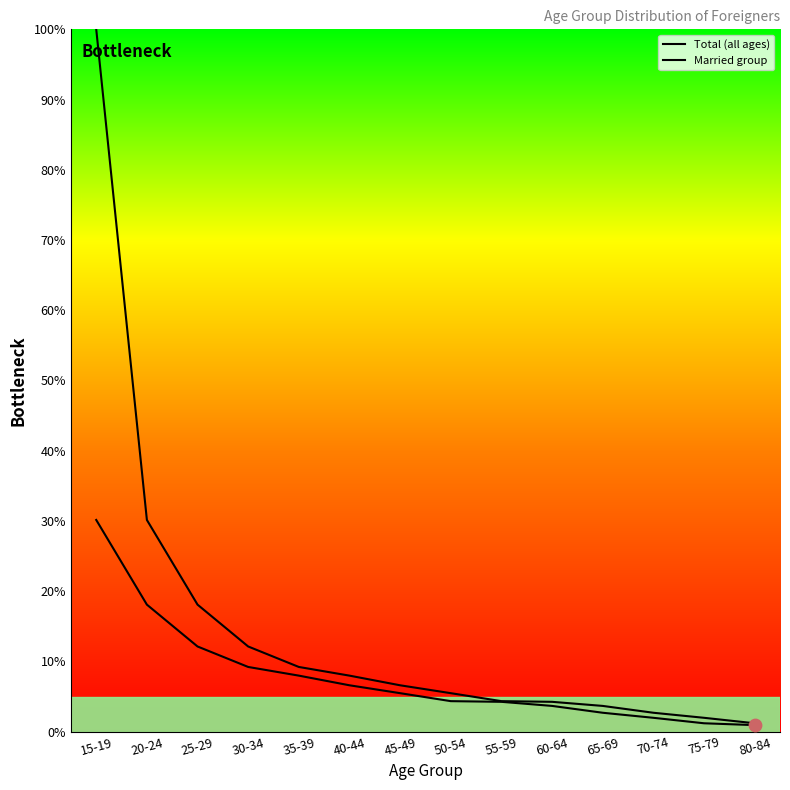

Which series has the largest total across all categories?

Total (all ages)